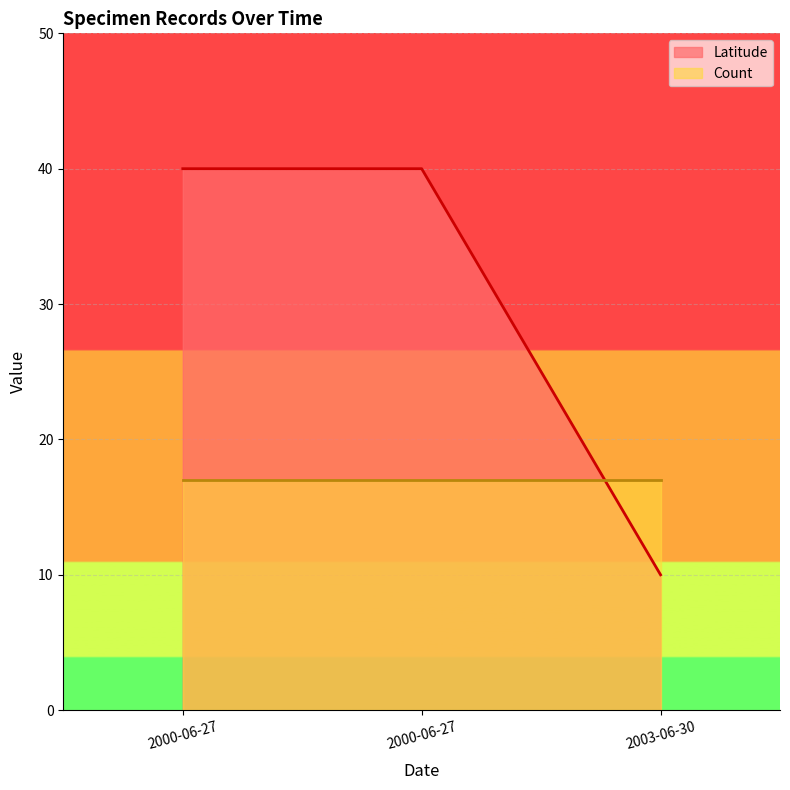

How many data points does each series have?

3